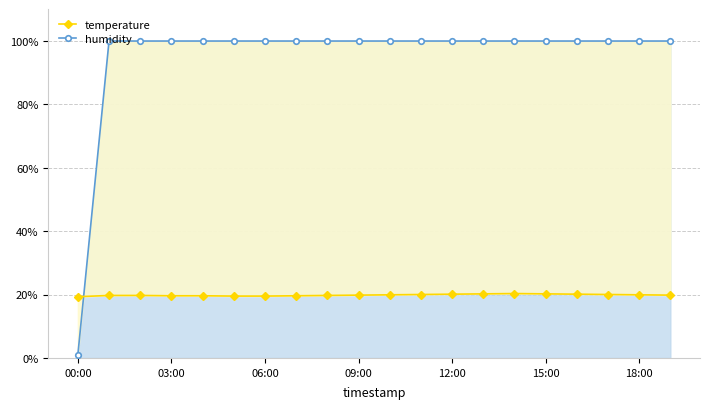

How many times do temperature and humidity cross each other?

1